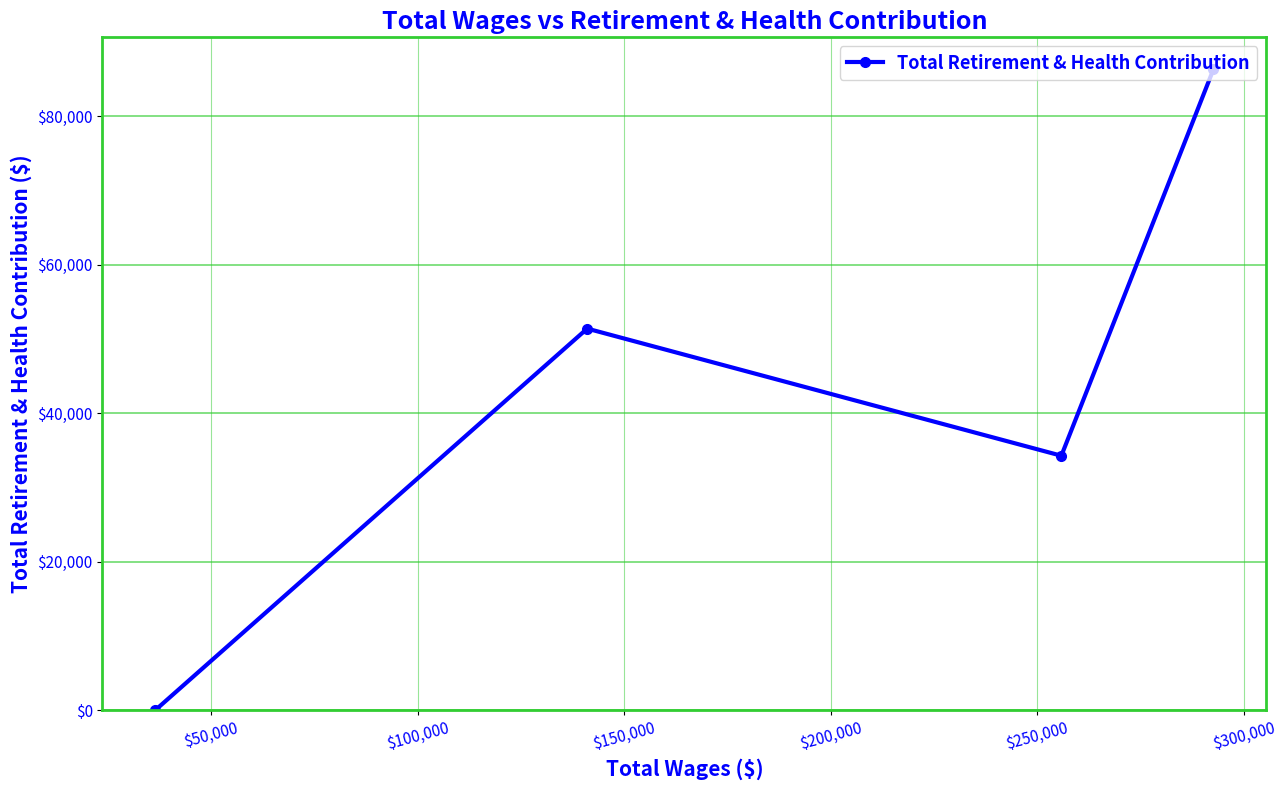

Count the values in the range 34283 to 86351.

3